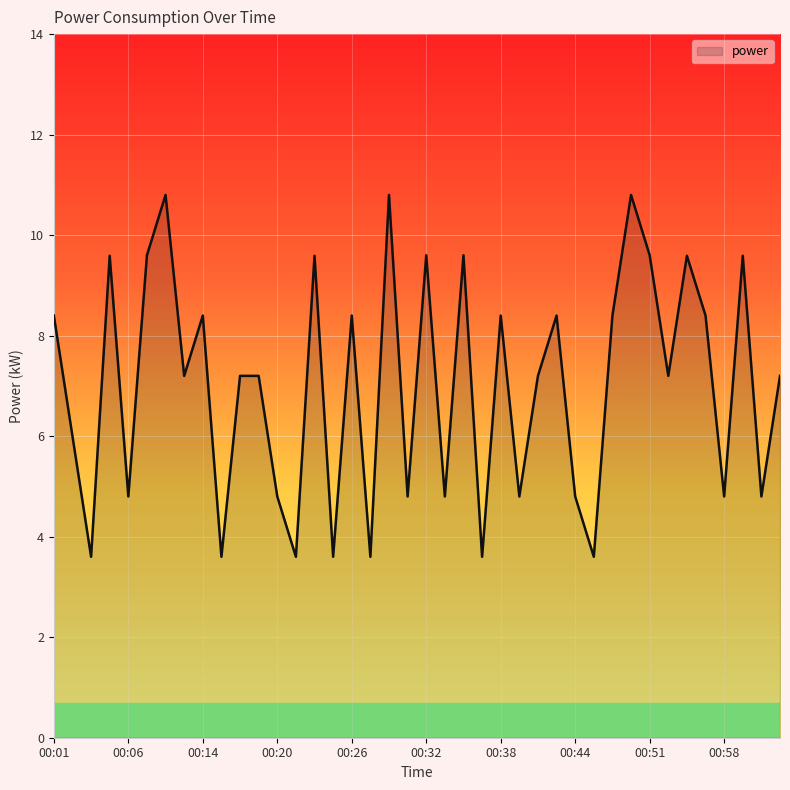

What is the smallest value displayed?

3.6